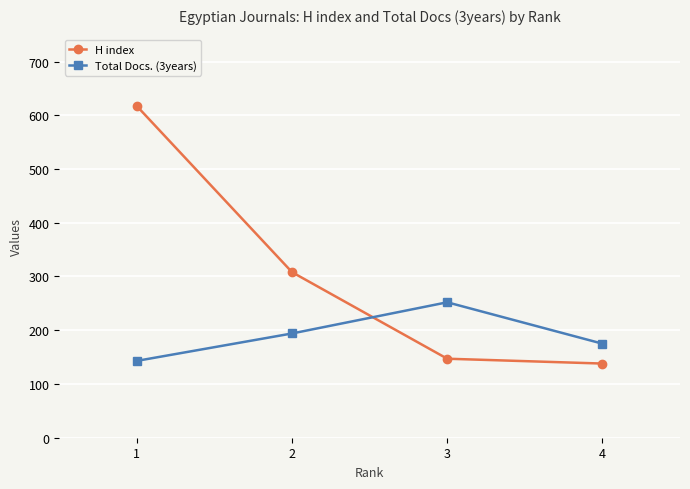

Reading left to right, list all the values displayed in this chart.

H index: 1=617	2=308	3=147	4=138
Total Docs. (3years): 1=143	2=194	3=252	4=175